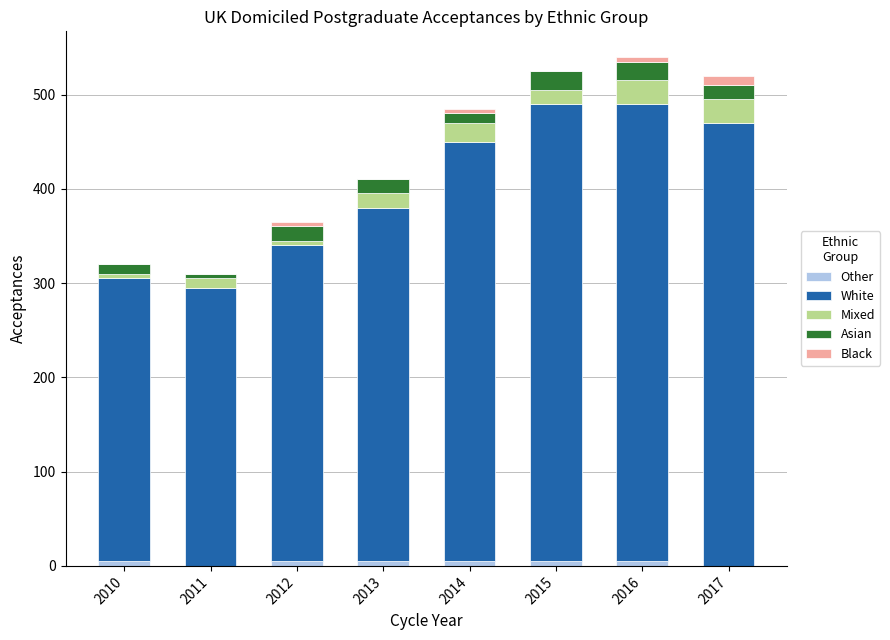

What is the approximate value of White at 2014?

445